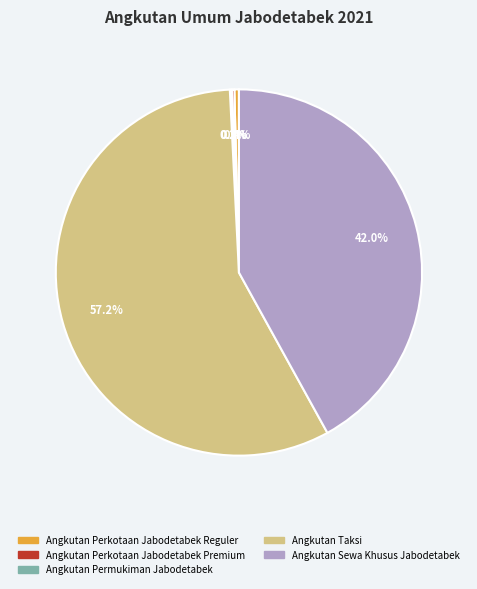

Does any single category account for the majority?

Yes